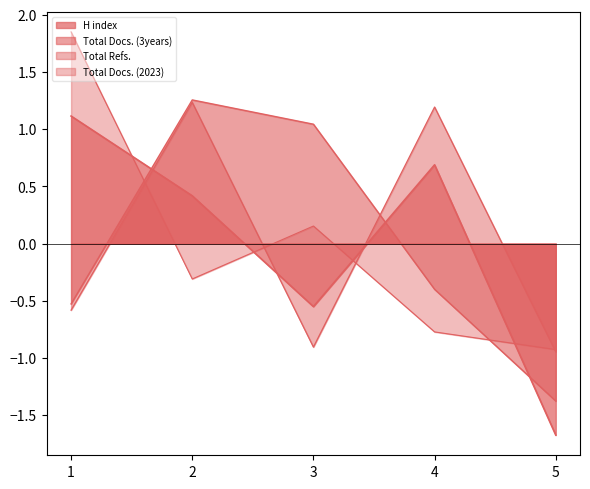

Between 1 and 5, which series saw the biggest shift?

H index